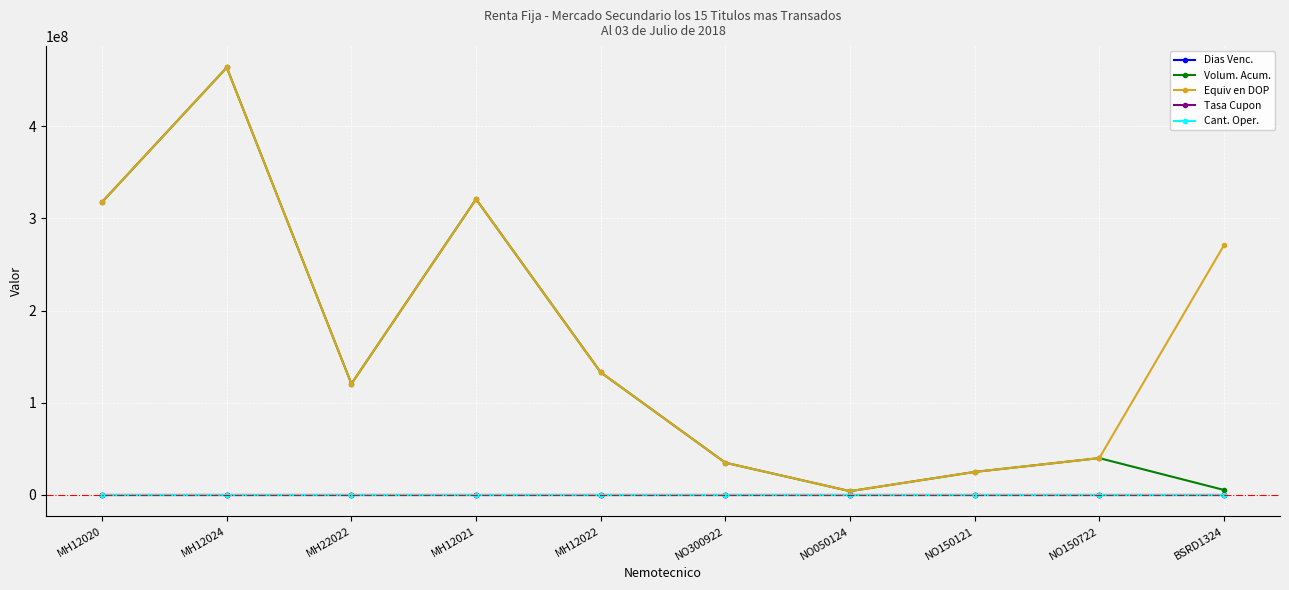

How many lines are shown in the chart?

5